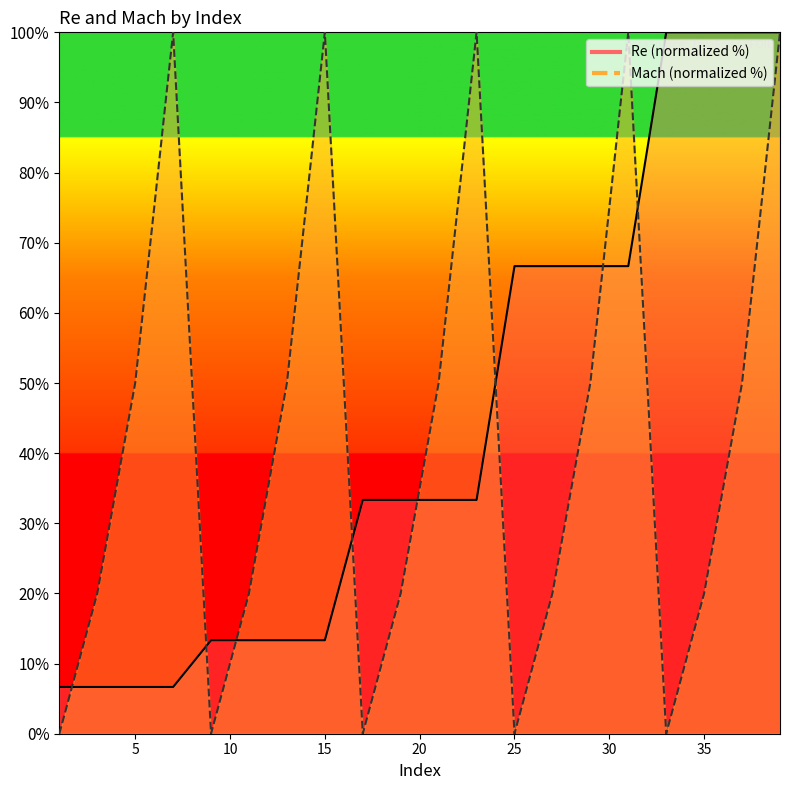

Which series has the largest total across all categories?

Re